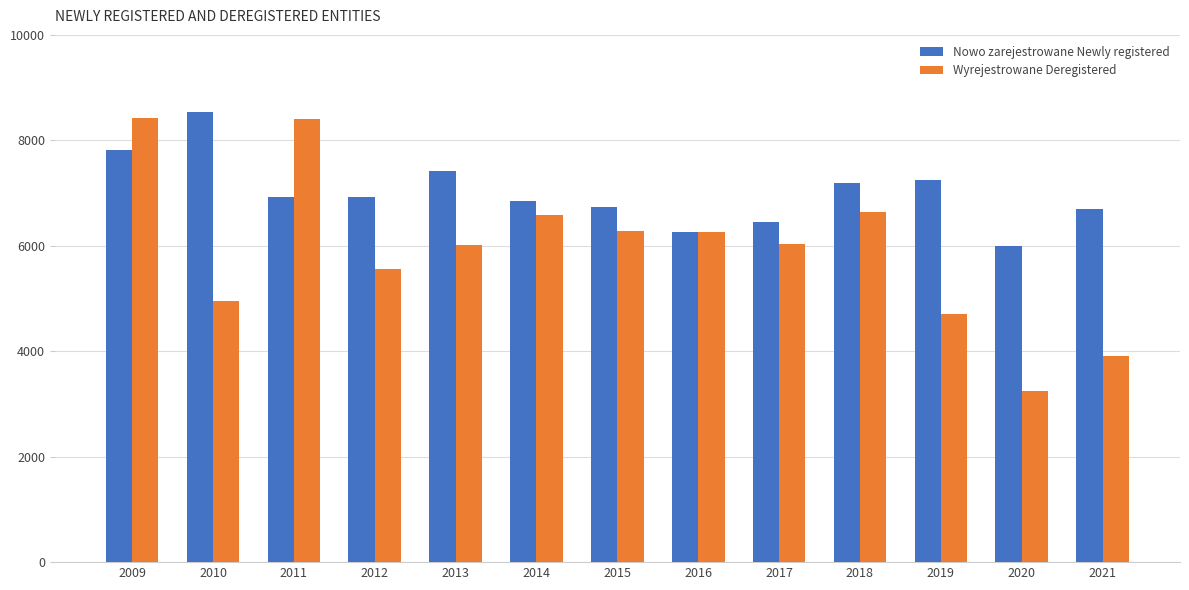

Is it true that Nowo zarejestrowane Newly registered equals 6455 at 2017?

True